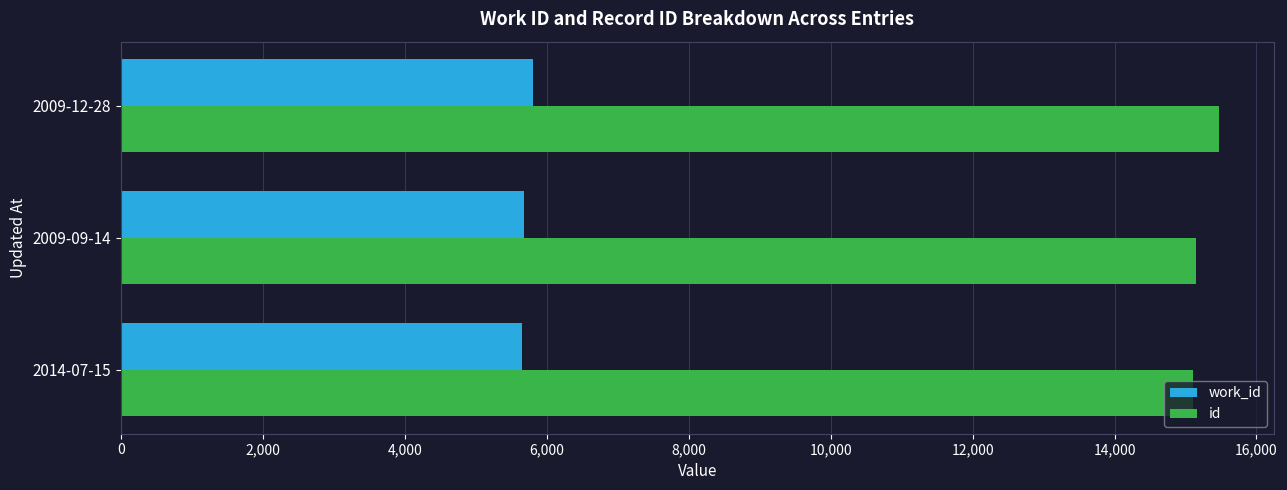

What is the sum of all id values?

45721